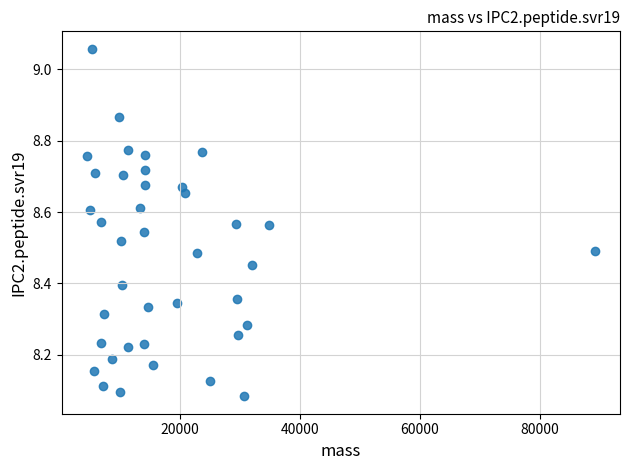

What is the range of X values (max minus min)?

84521.5